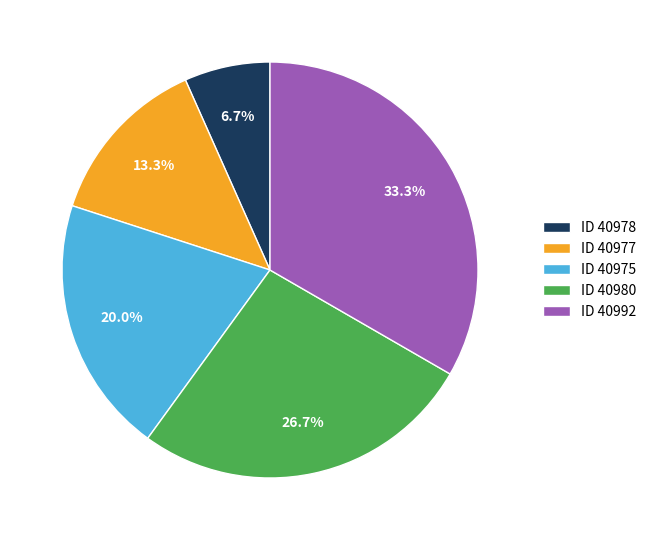

Which slice is the largest?

ID 40992